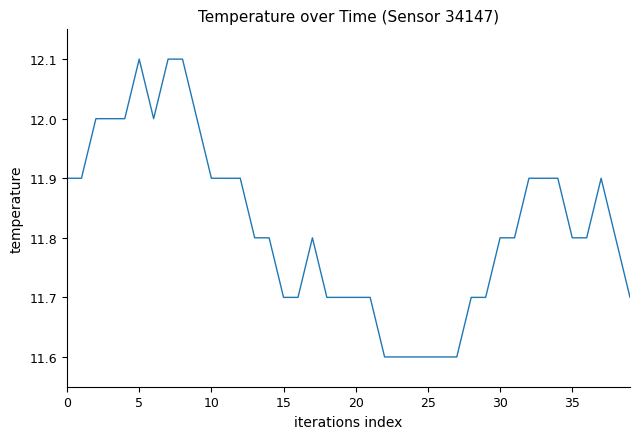

What is the minimum value shown in the chart?

11.6